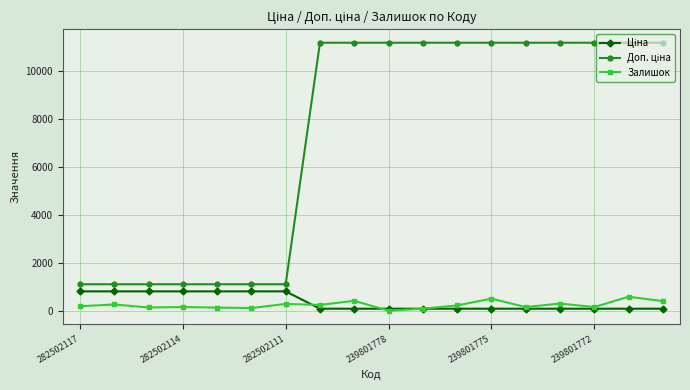

What is the maximum value for Залишок?

609.0